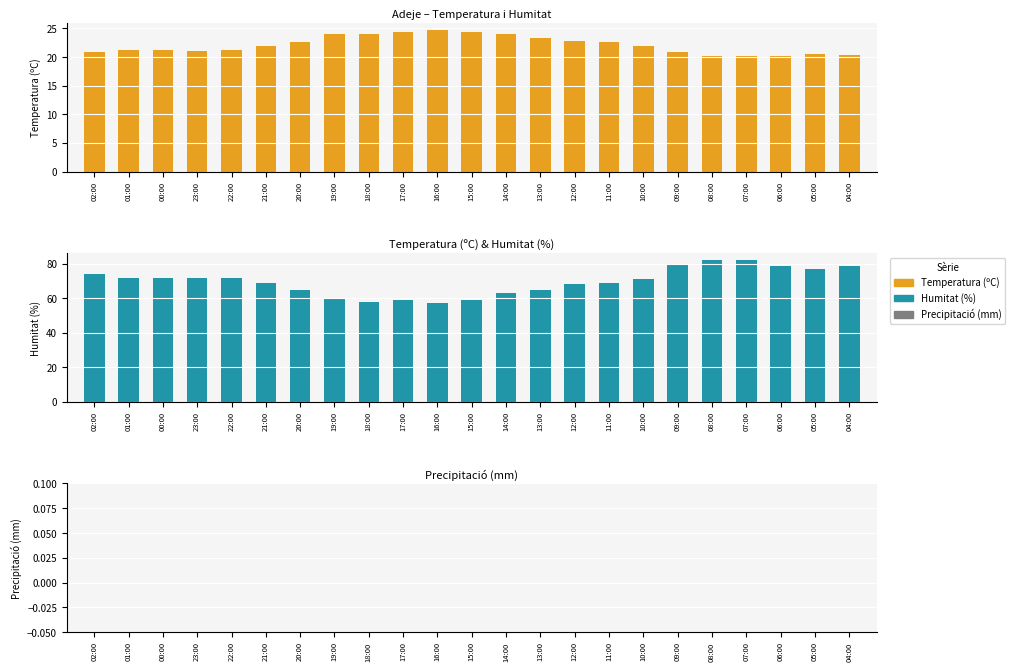

The value of Humitat (%) at 18:00 is 58.0. True or false?

True